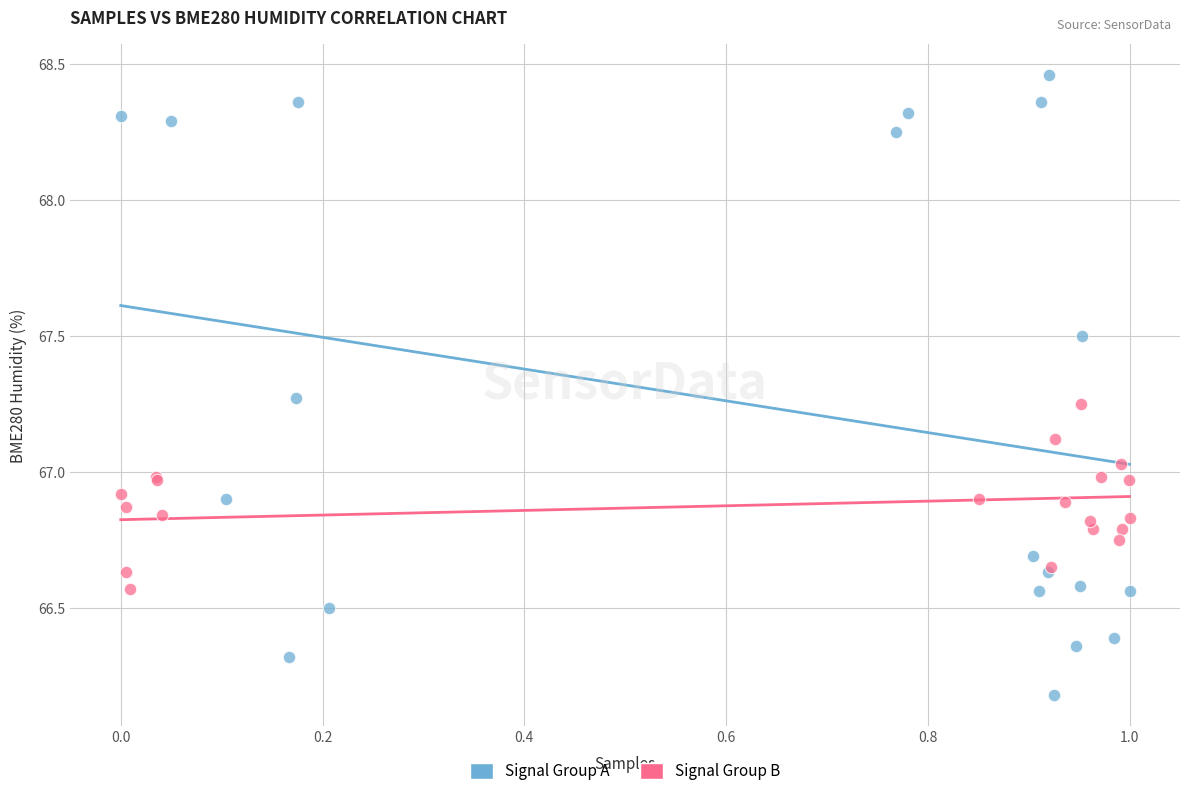

Which series has the largest Y range (max minus min)?

Signal Group A